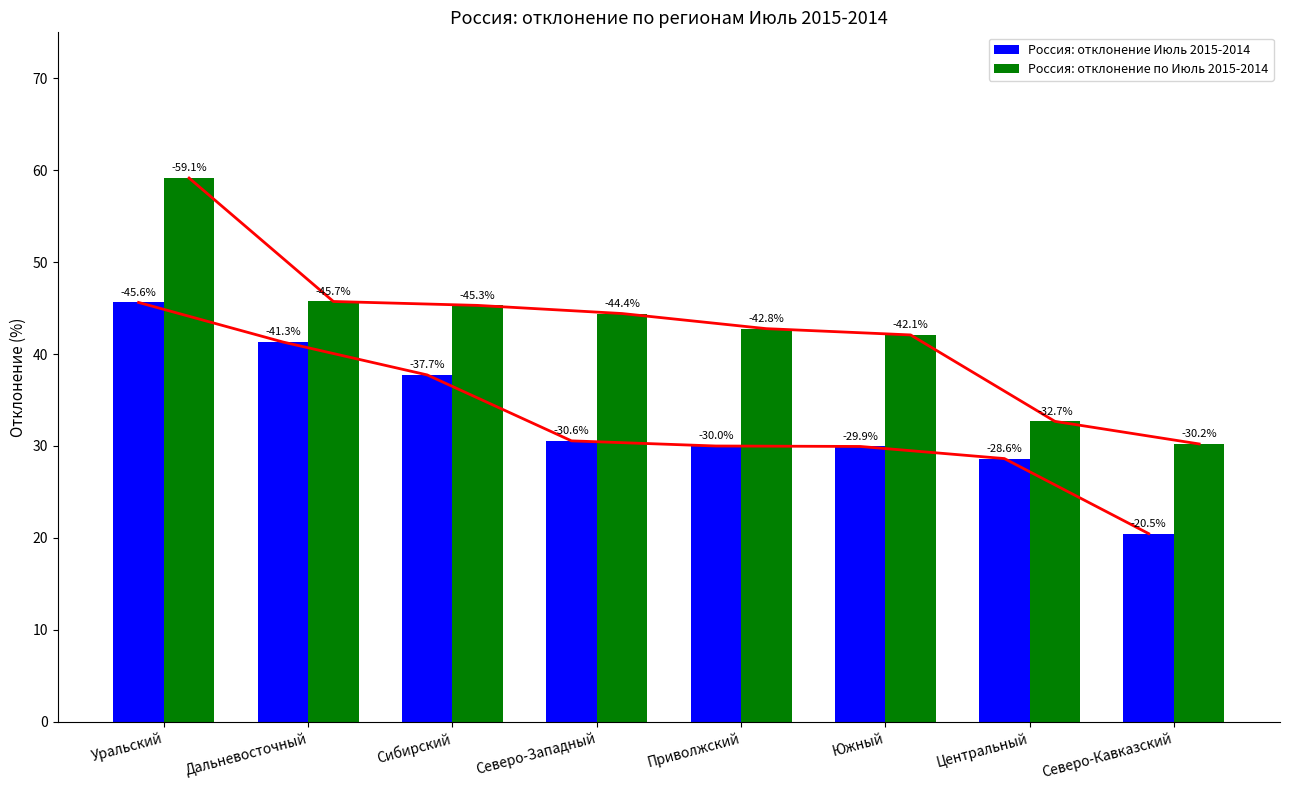

Count the number of data series in this chart.

2